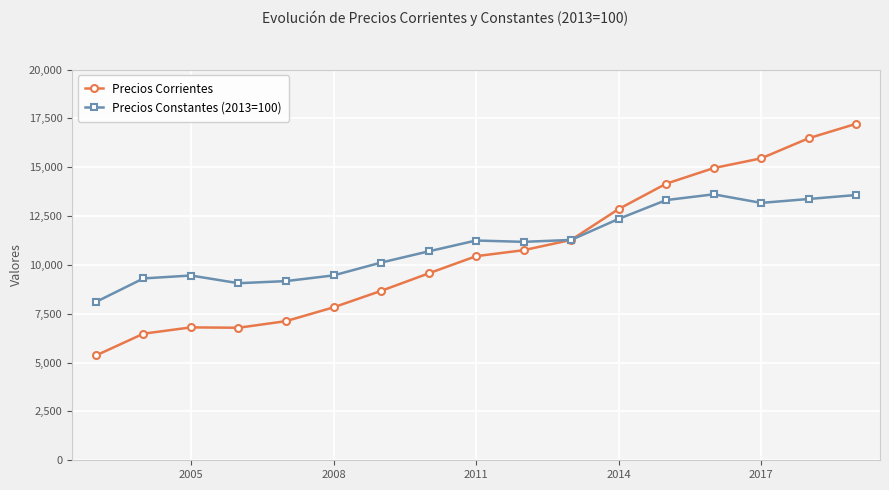

What is the value of the Precios Constantes (2013=100) point at the 4th from the left?

9063.0